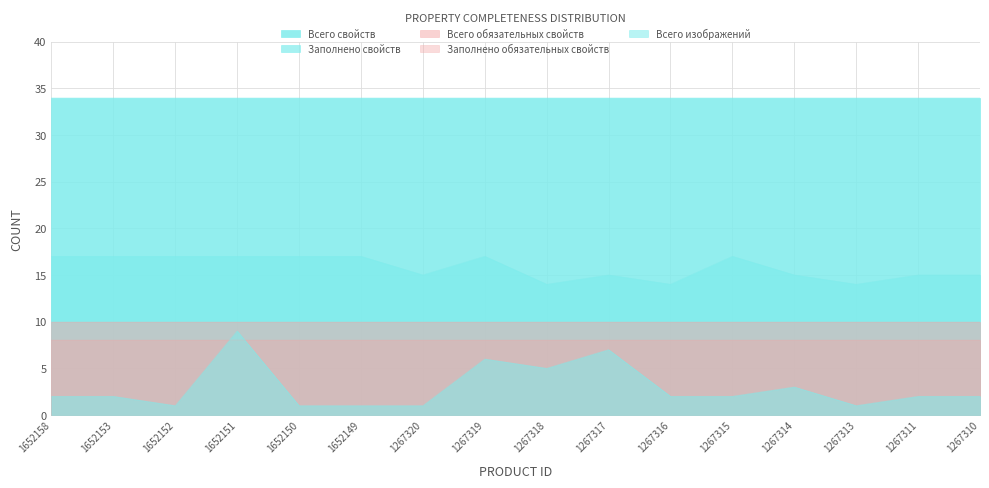

Read the Всего обязательных свойств value at 1652158.

10